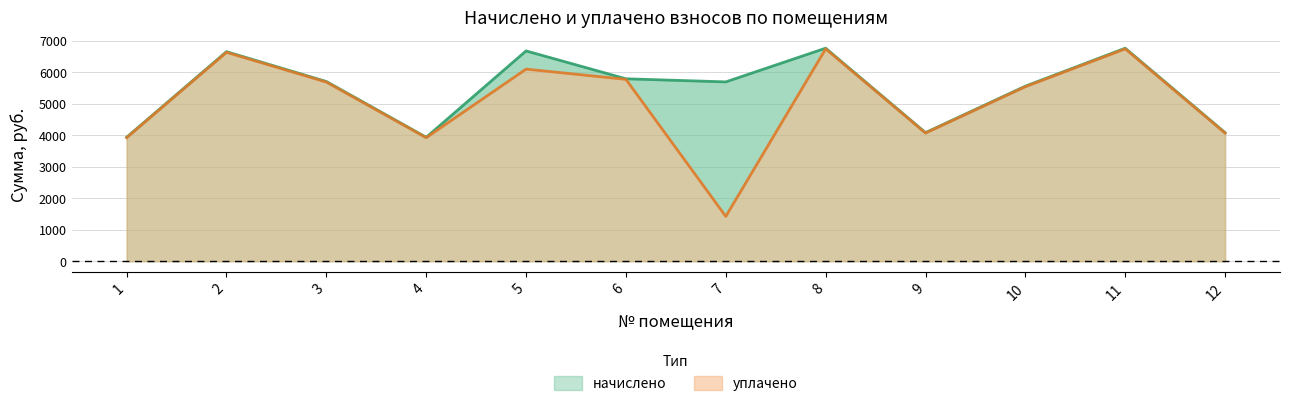

The уплачено series shows 10461.9 at 8. True or false?

False